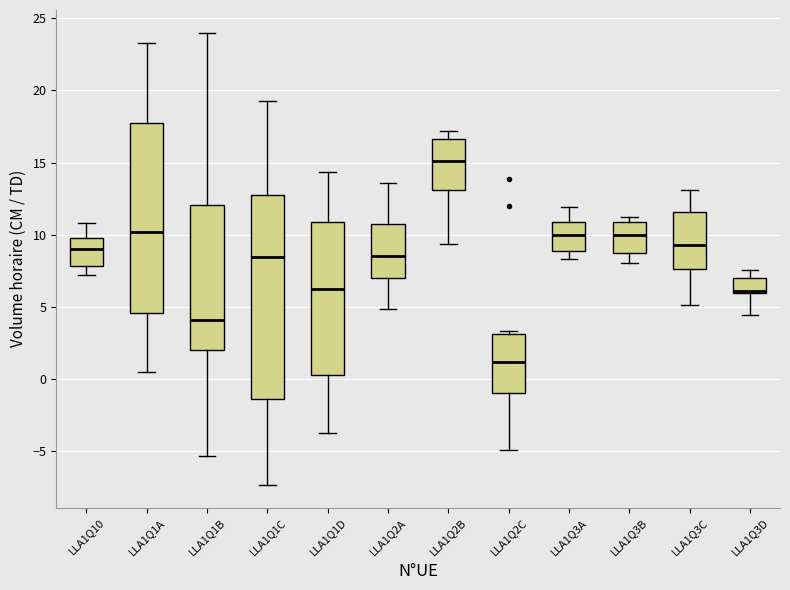

Comparing the boxes themselves (not the whiskers), which one is the tallest?

LLA1Q1C